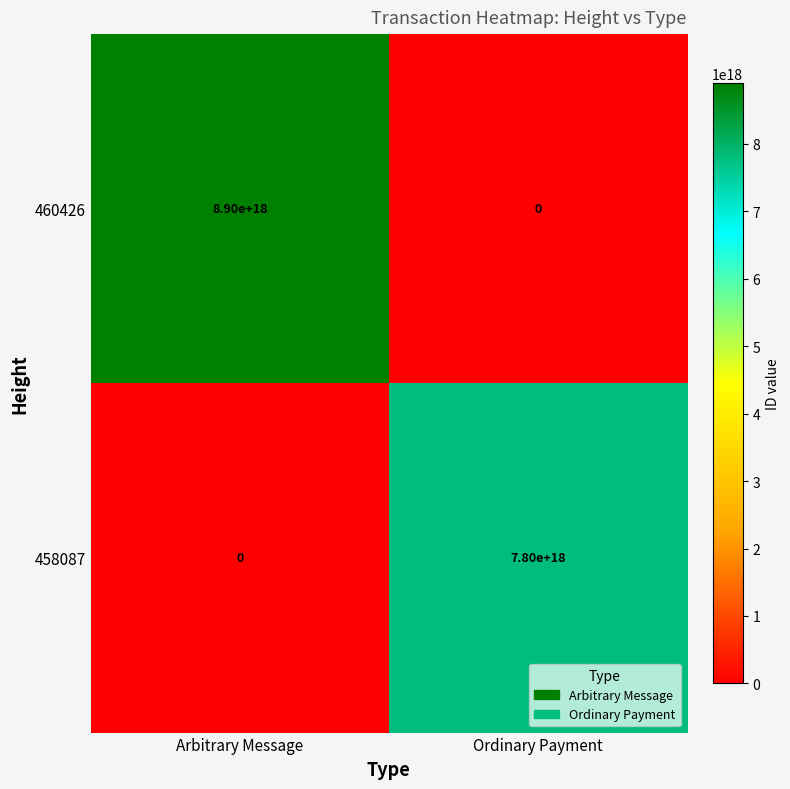

Which category has the highest value in the 460426 series?

Arbitrary Message